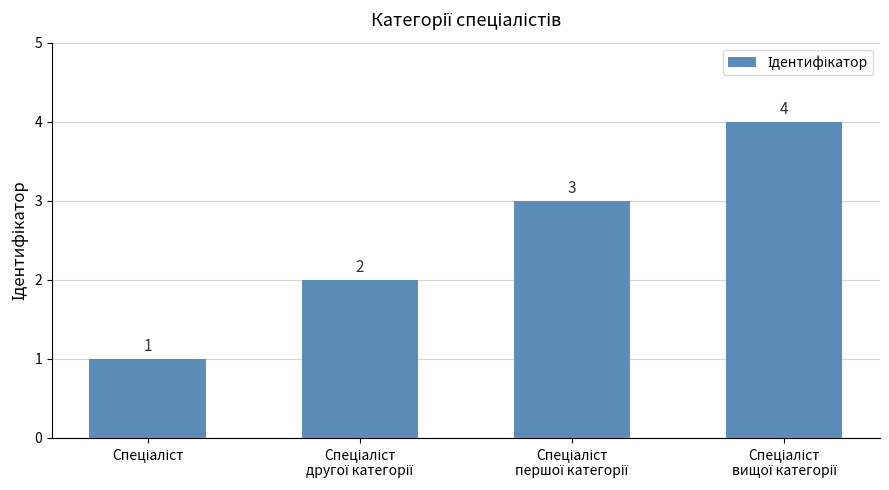

What is the value of the 4th bar from the left?

4